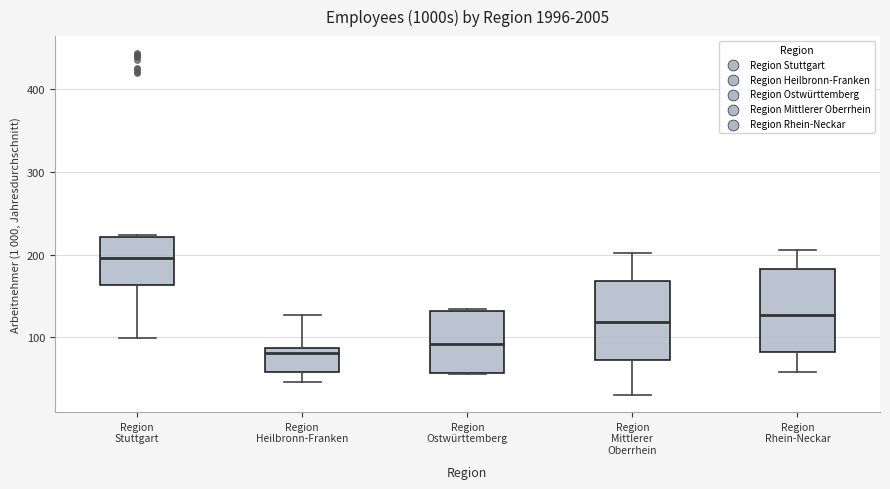

Reading left to right, transcribe this box plot: for each box, give where its median line is, the range the box spans, and where its two whiskers end, as read against the y-axis. The values are not printed on the chart, so give them approximately, as read against the axis.

Region Stuttgart: median 200, box 160 to 220, whiskers 100 to 220
Region Heilbronn-Franken: median 80, box 60 to 90, whiskers 50 to 130
Region Ostwürttemberg: median 90, box 60 to 130, whiskers 60 to 130
Region Mittlerer Oberrhein: median 120, box 70 to 170, whiskers 30 to 200
Region Rhein-Neckar: median 130, box 80 to 180, whiskers 60 to 210